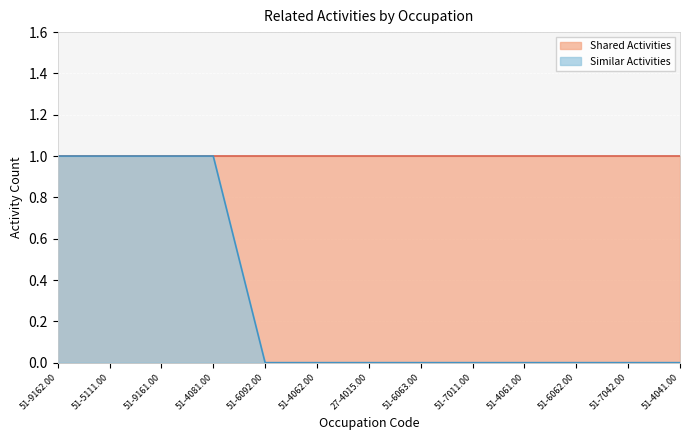

The chart shows a value of 0 at 51-4062.00. True or false?

True